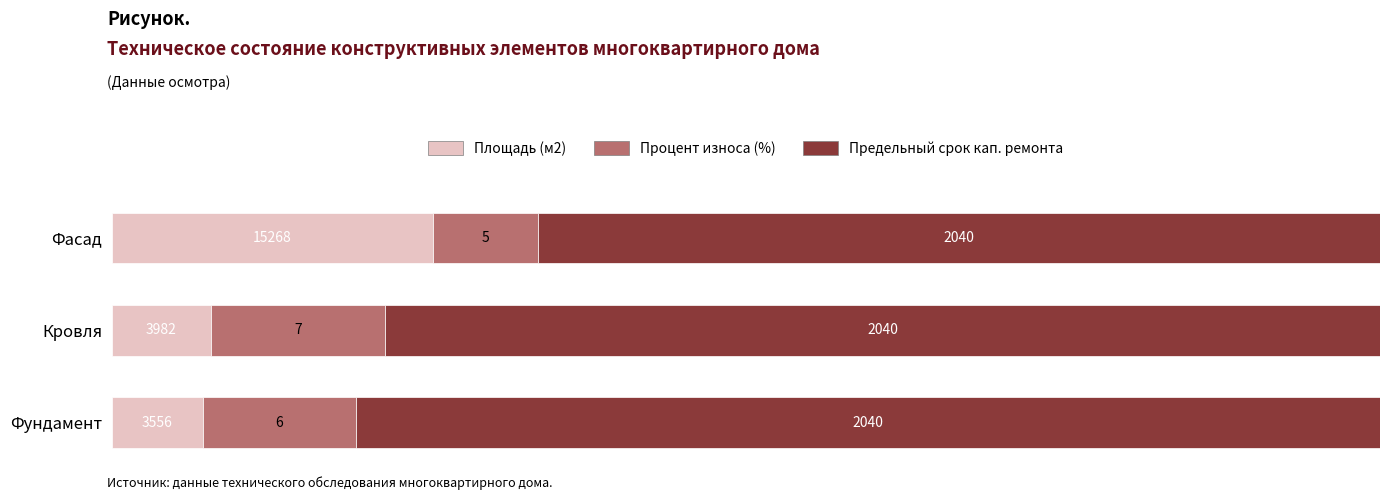

What are all the series names shown in the legend?

Площадь (м2), Процент износа (%), Предельный срок кап. ремонта